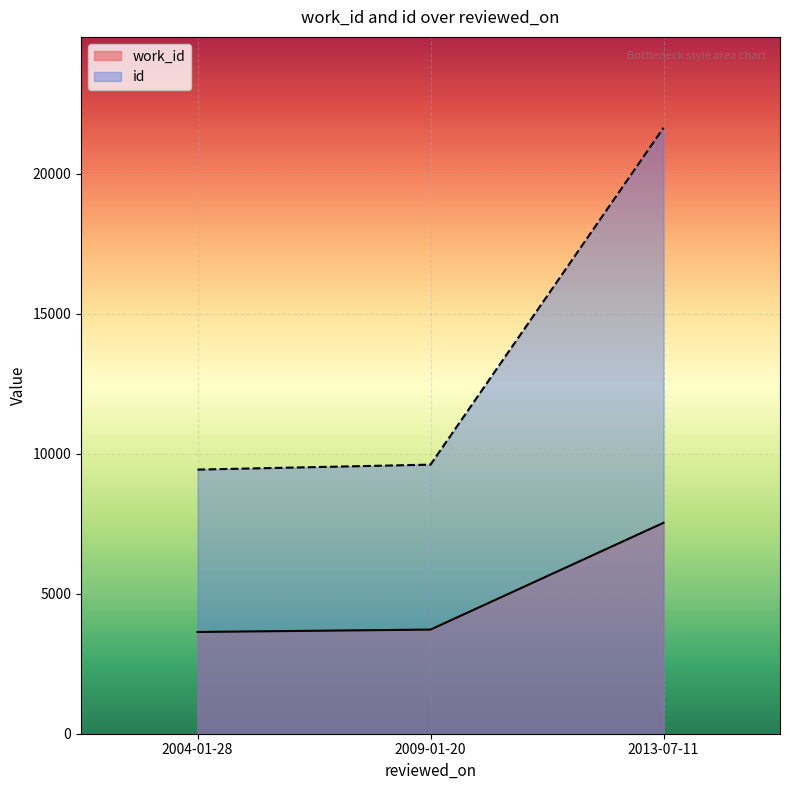

What is the label of the 2nd point from the left?

2009-01-20